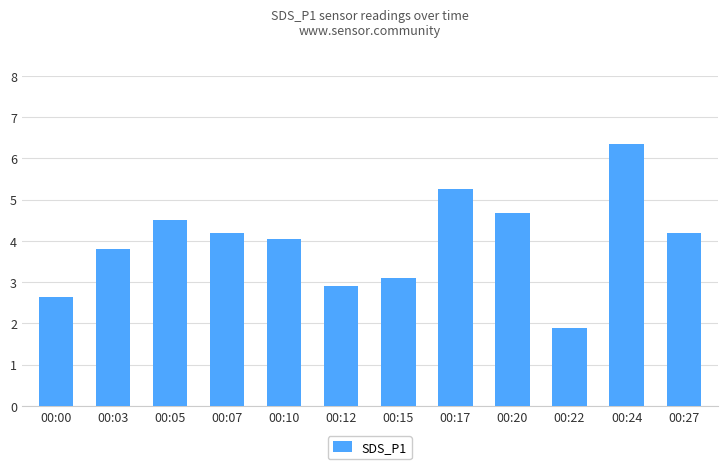

What is the smallest value displayed?

1.9